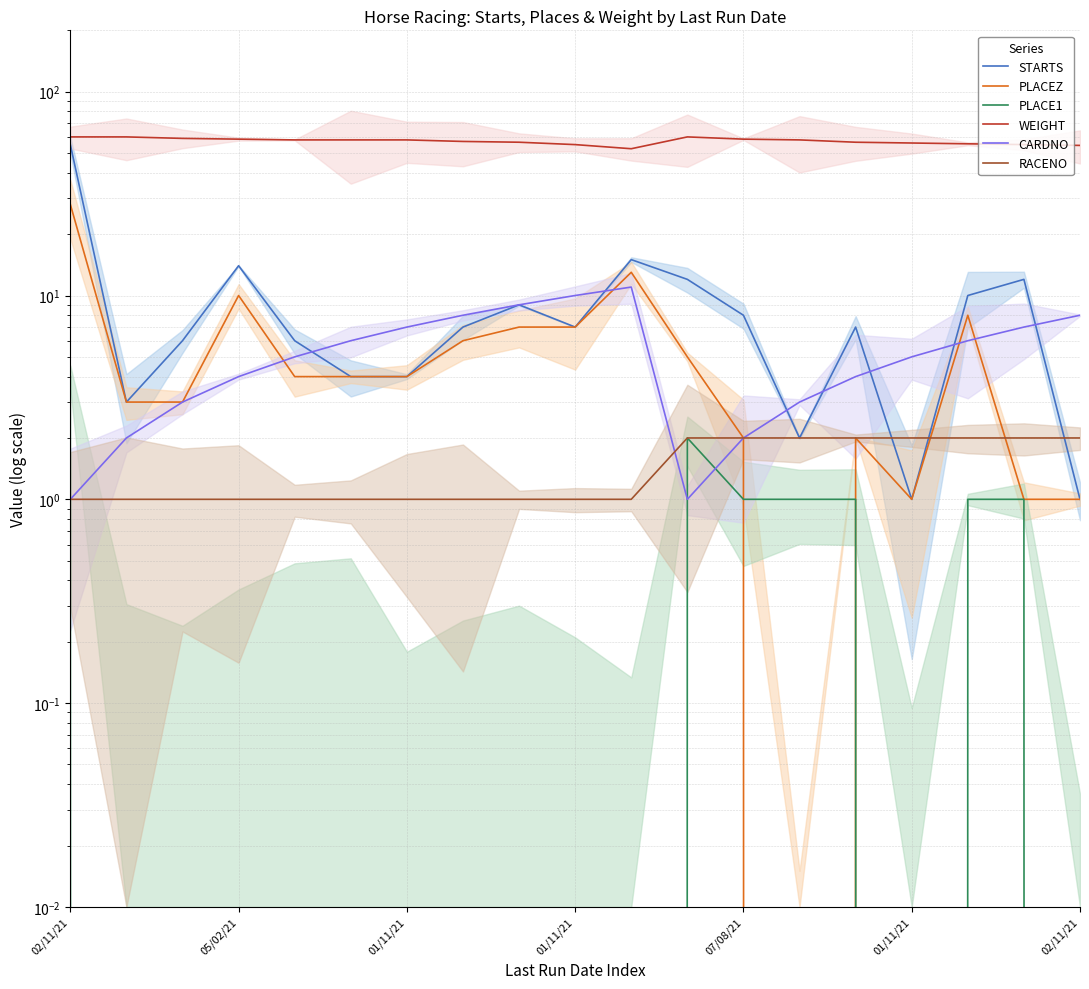

List the series in order of their peak value, lowest first.

RACENO, PLACE1, CARDNO, PLACEZ, STARTS, WEIGHT